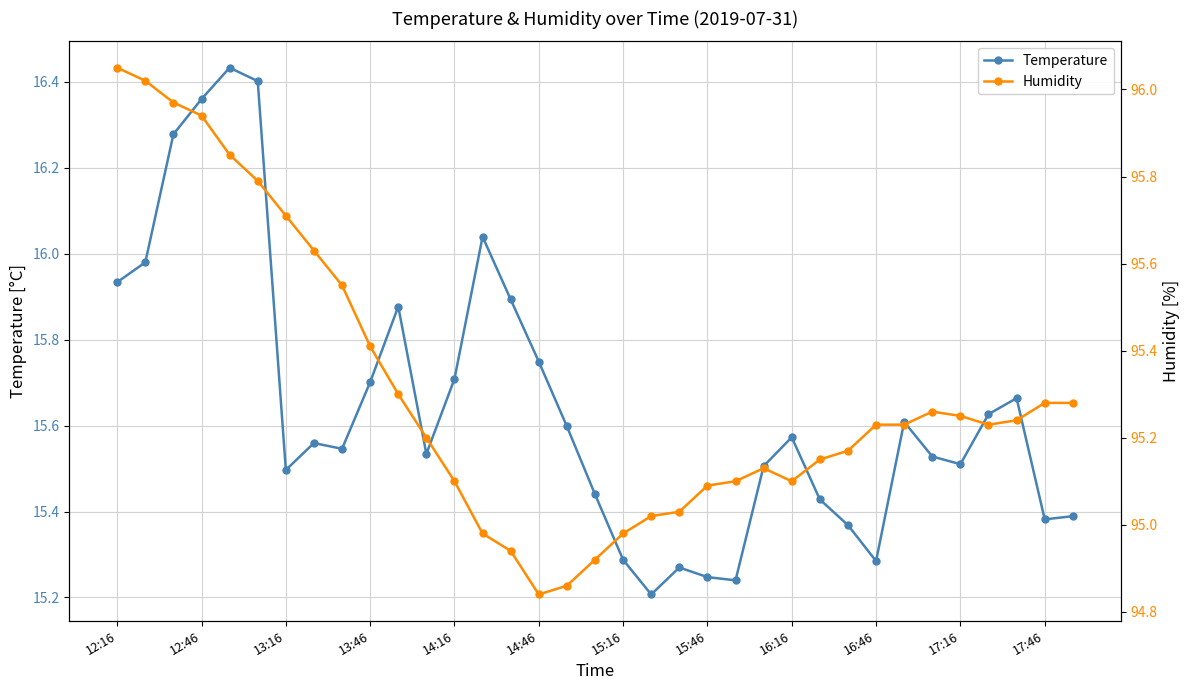

The value of Temperature at 14:16 is 9.9. True or false?

False